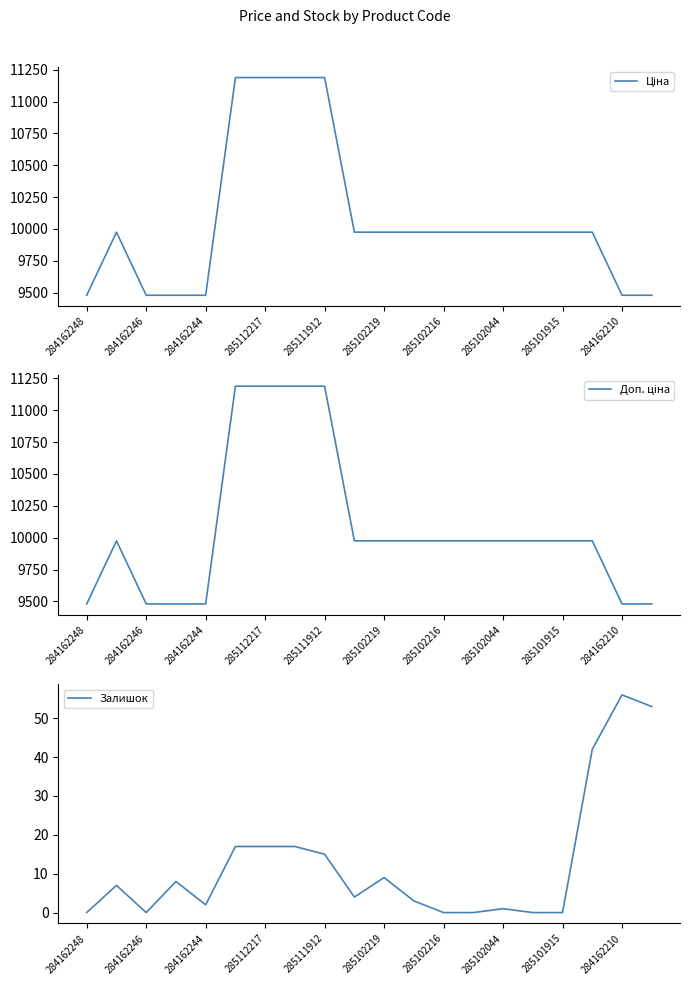

Which category has the lowest value in the Доп. ціна series?

284162248